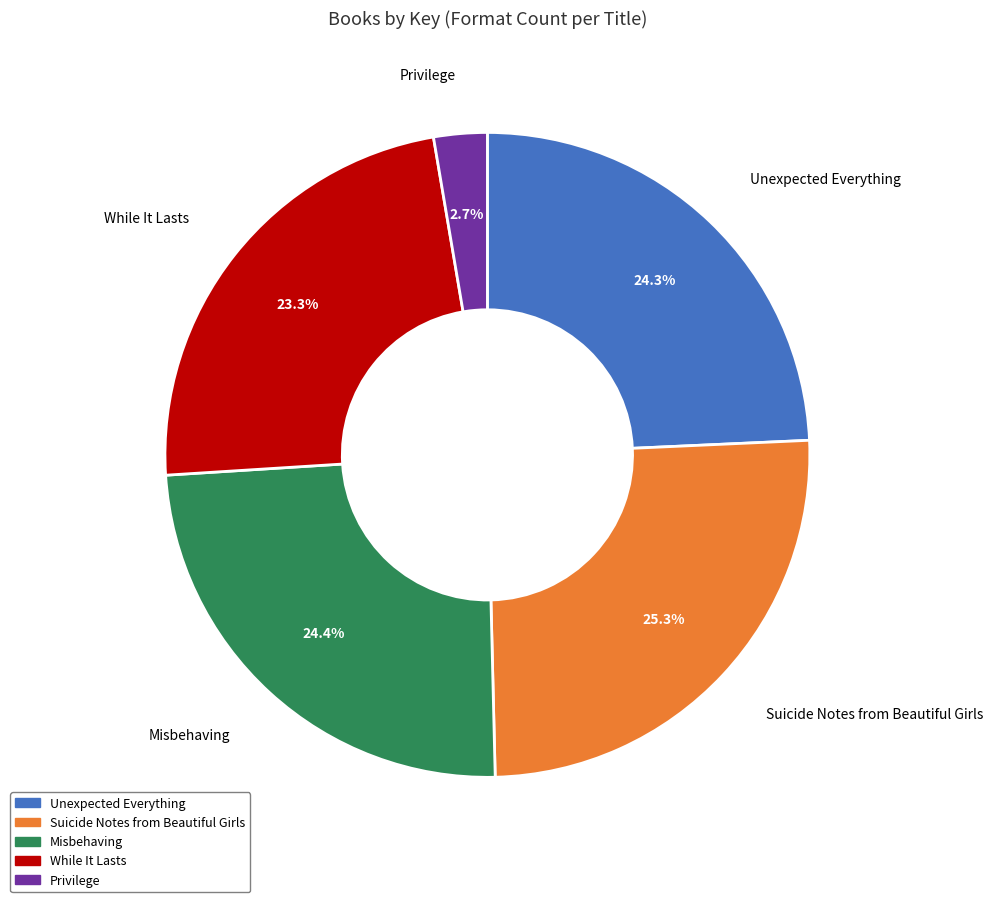

What portion of the pie excludes Unexpected Everything?

75.7%